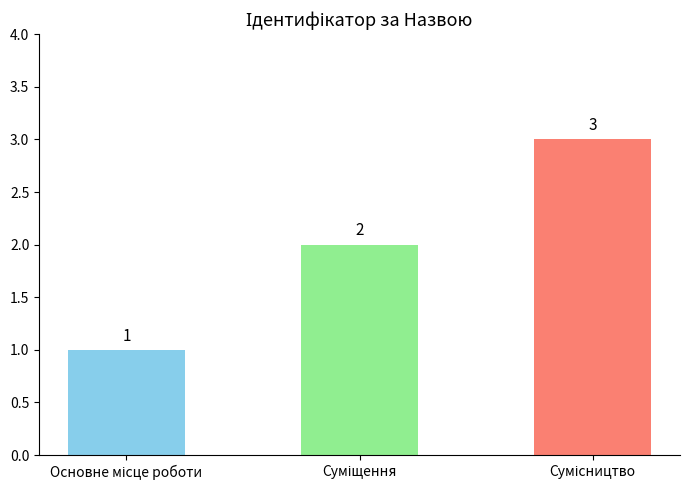

How many series are shown in this chart?

1